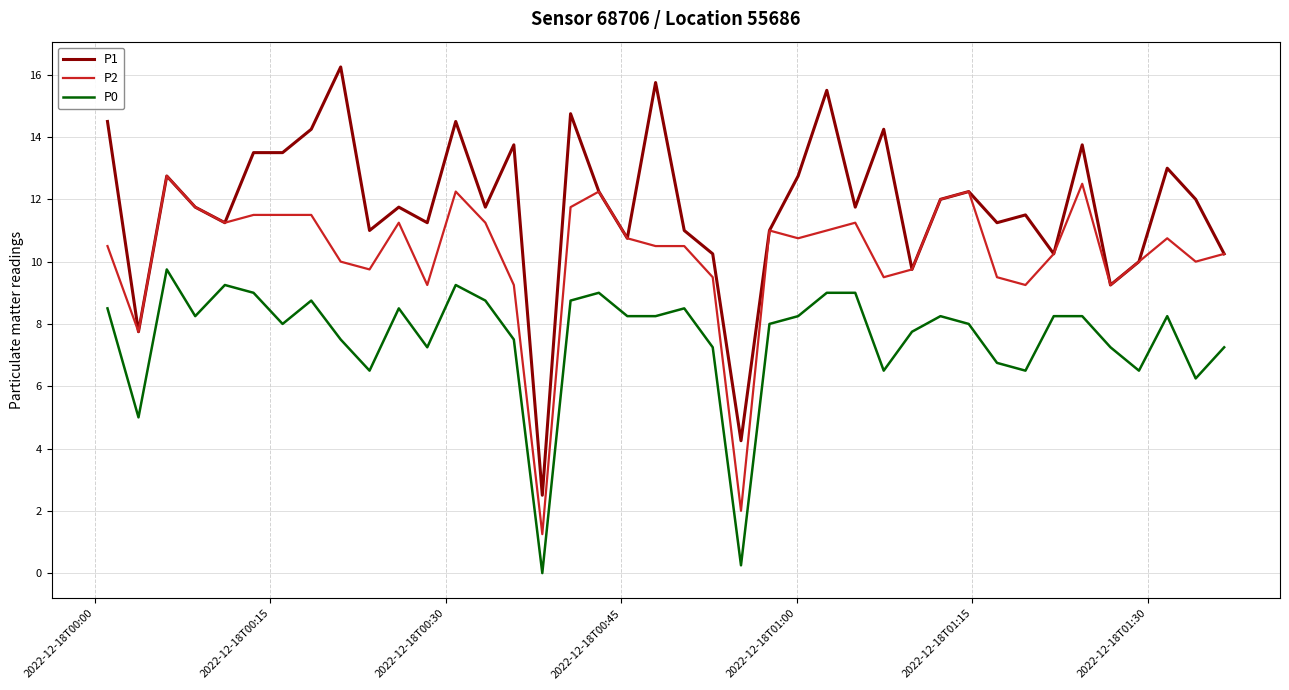

Which series has the largest range (max minus min)?

P1